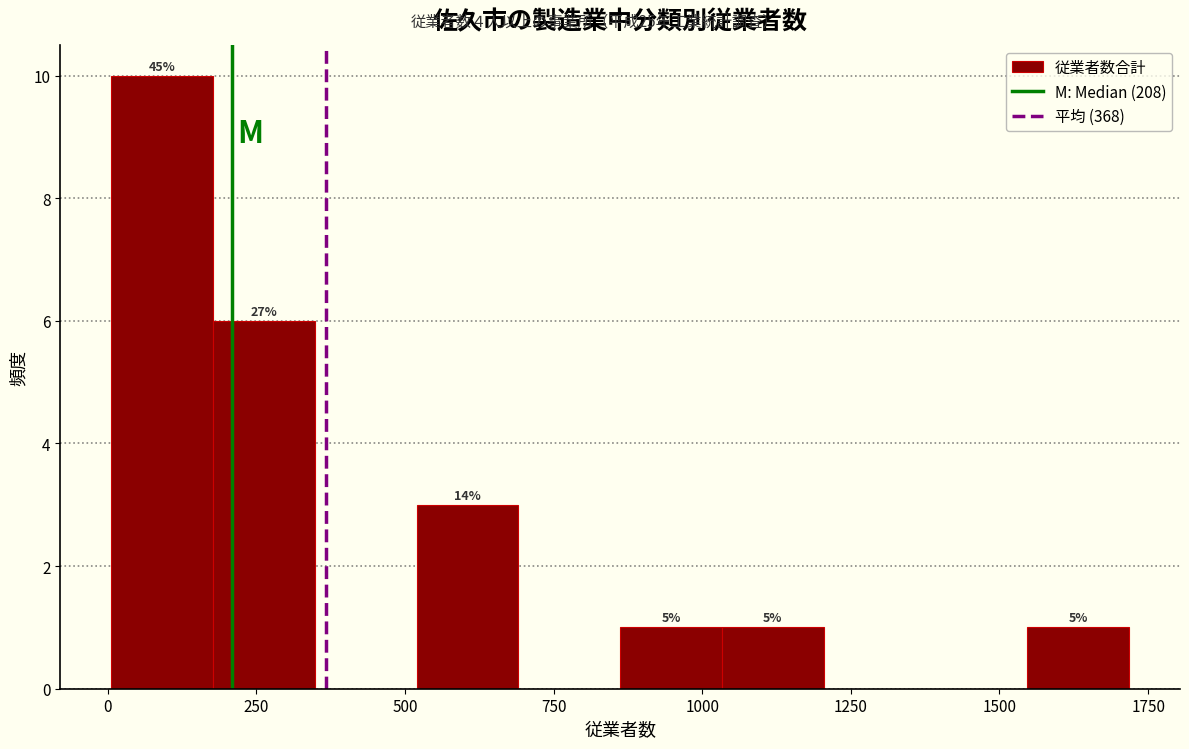

Around what value on the x-axis is the tallest bar? Give the approximate position of its centre, as read against the axis.

100